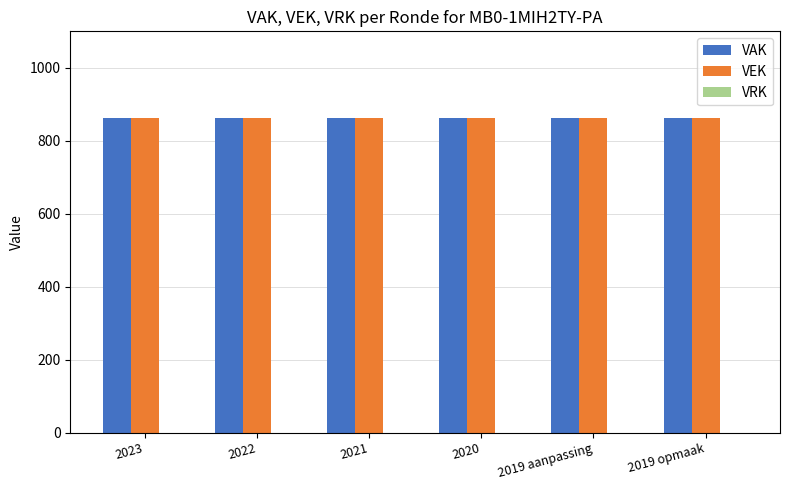

What is the label of the 3rd bar from the right?

2020